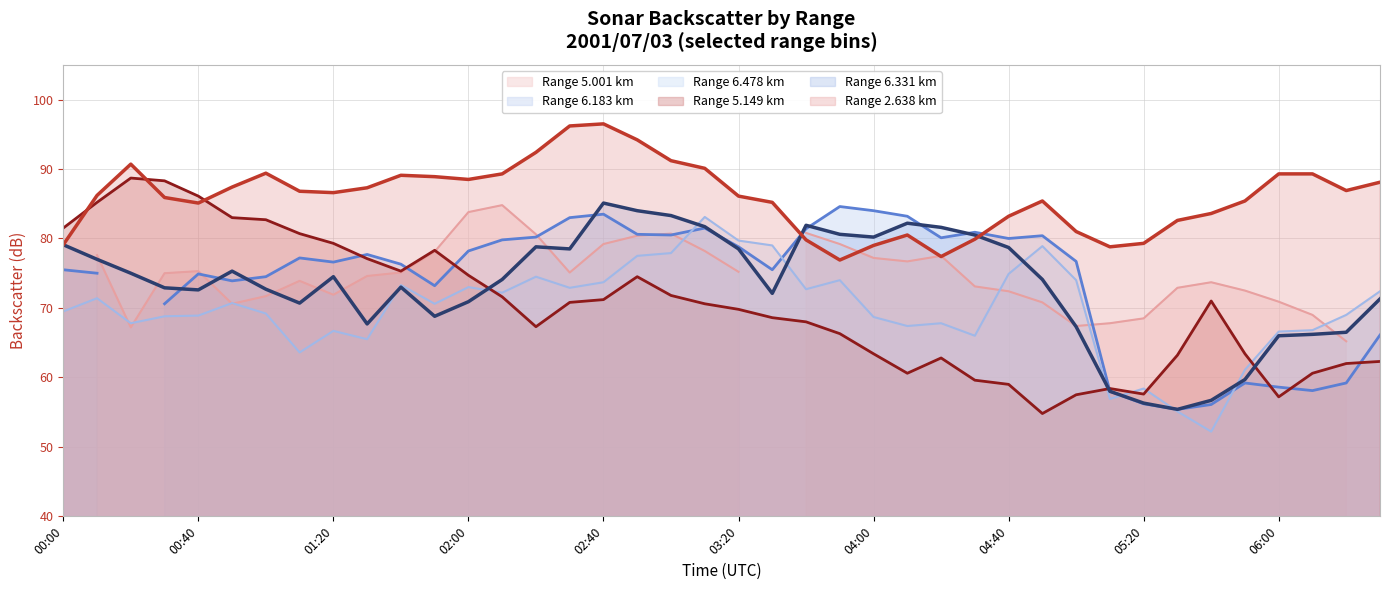

What position from the right is 2001/07/03 01:50?

29